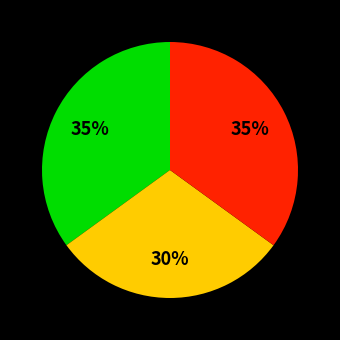

Is there a majority slice in this chart?

No